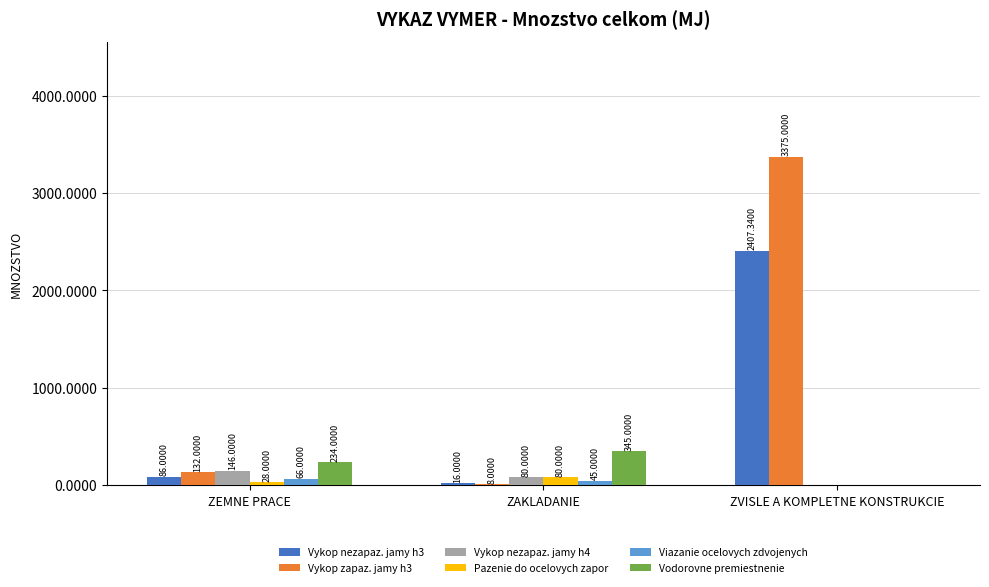

Reading right to left, list all the values displayed in this chart.

Vykop nezapaz. jamy h3: 2407.3	16.0	86.0
Vykop zapaz. jamy h3: 3375.0	8.0	132.0
Vykop nezapaz. jamy h4: 0.0	80.0	146.0
Pazenie do ocelovych zapor: 0.0	80.0	28.0
Viazanie ocelovych zdvojenych: 0.0	45.0	66.0
Vodorovne premiestnenie: 0.0	345.0	234.0